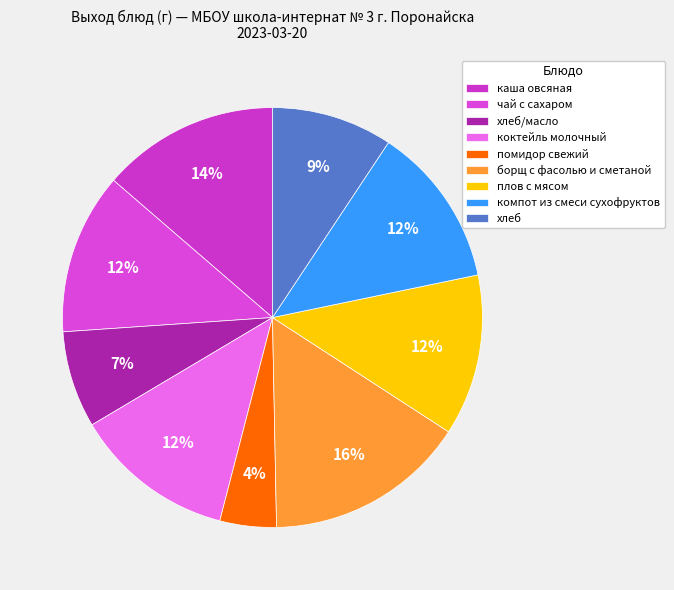

To the nearest percent, what percentage of the pie is чай с сахаром?

12%